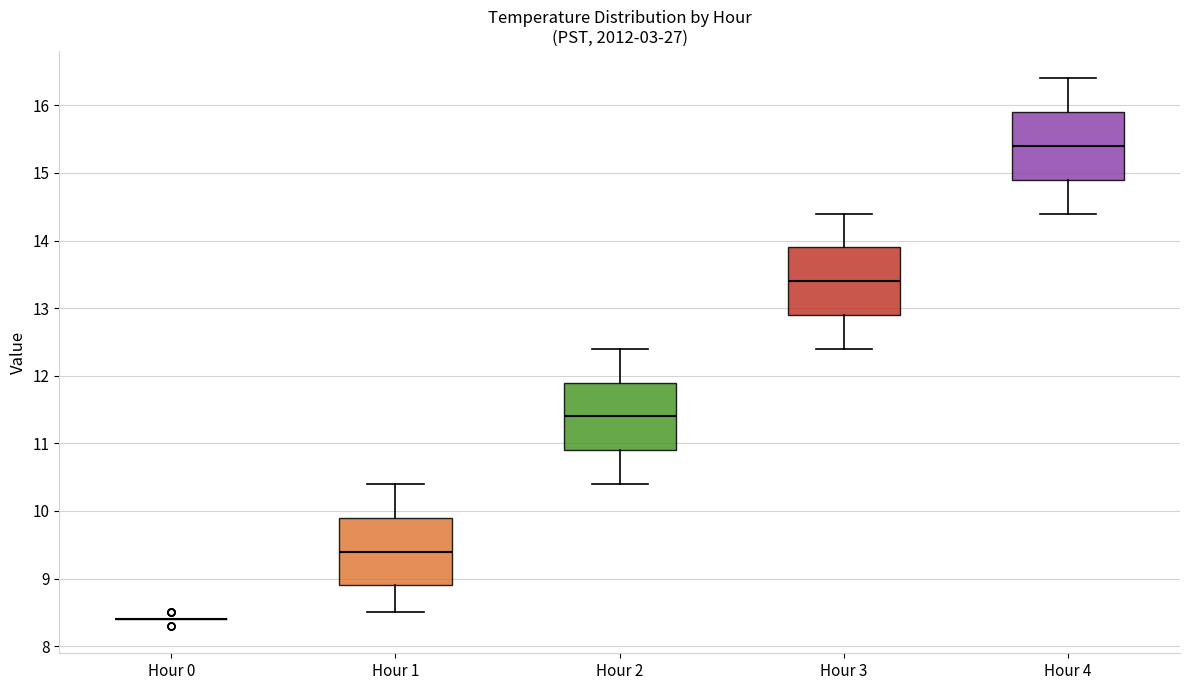

Reading left to right, read every box against the y-axis: the position of its median line, the range the box covers, and the ends of its whiskers. The values are not printed on the chart, so give them approximately, as read against the axis.

Hour 0: box collapsed to a line at 8.4, whiskers 8.4 to 8.4
Hour 1: median 9.4, box 8.9 to 9.9, whiskers 8.5 to 10.4
Hour 2: median 11.4, box 10.9 to 11.9, whiskers 10.4 to 12.4
Hour 3: median 13.4, box 12.9 to 13.9, whiskers 12.4 to 14.4
Hour 4: median 15.4, box 14.9 to 15.9, whiskers 14.4 to 16.4